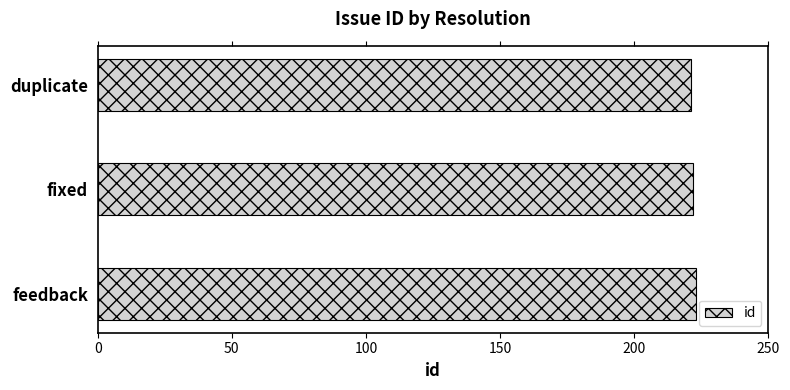

True or false: the data shows 373 at feedback.

False